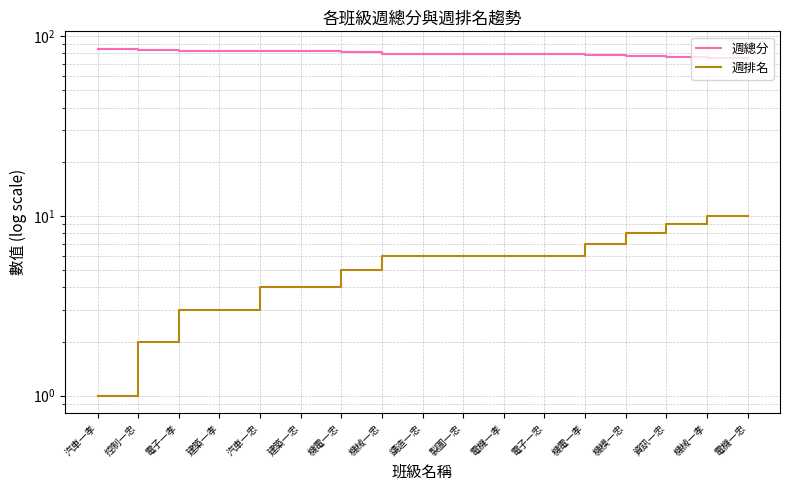

True or false: 週總分 and 週排名 cross at least once.

False